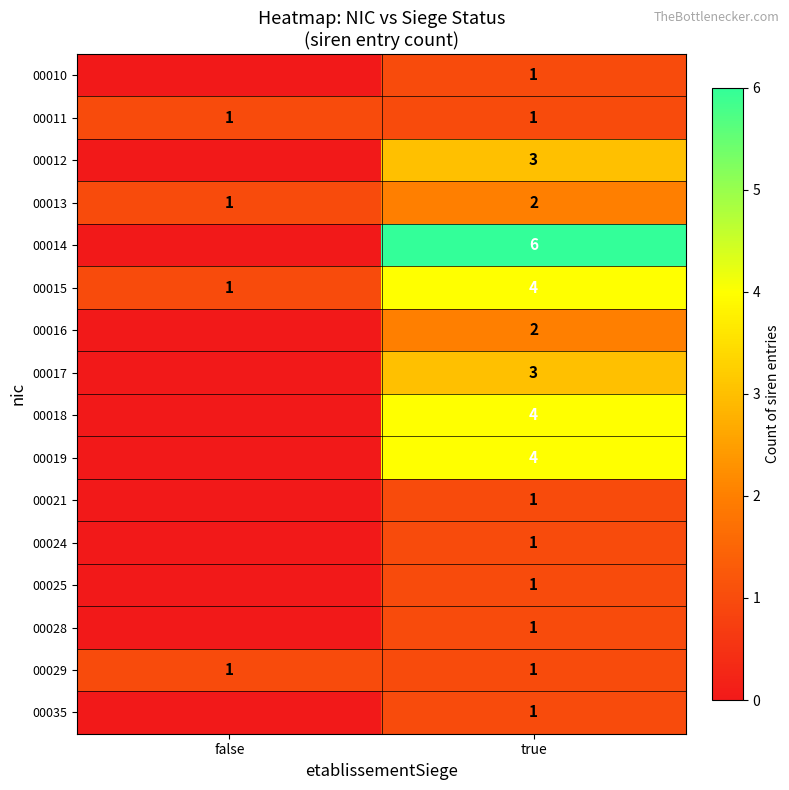

What is the spread (max minus min) of values at true?

5